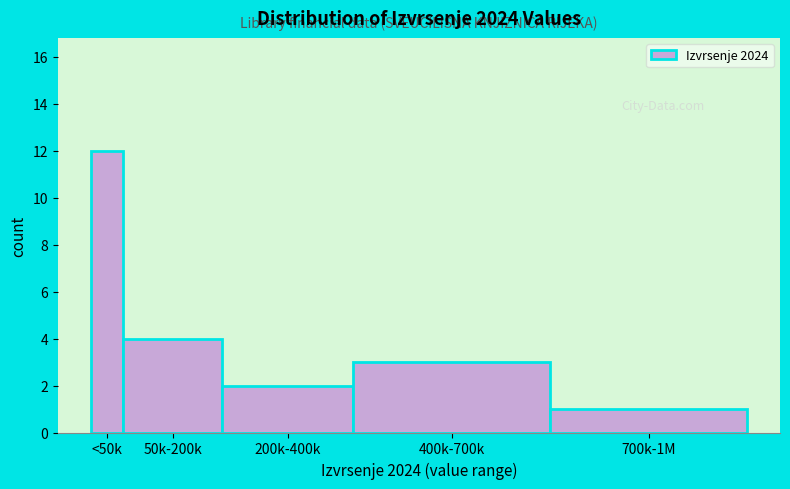

Reading left to right, what are all the values shown in this chart?

<50k=12	50k-200k=4	200k-400k=2	400k-700k=3	700k-1M=1